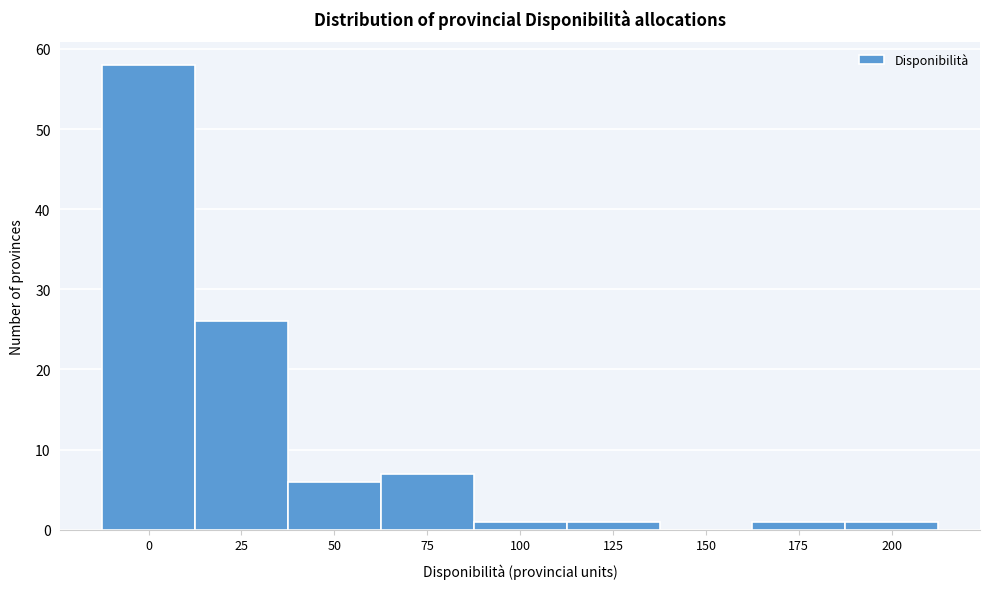

Reading left to right, what are all the values shown in this chart?

0=58	25=26	50=6	75=7	100=1	125=1	150=0	175=1	200=1